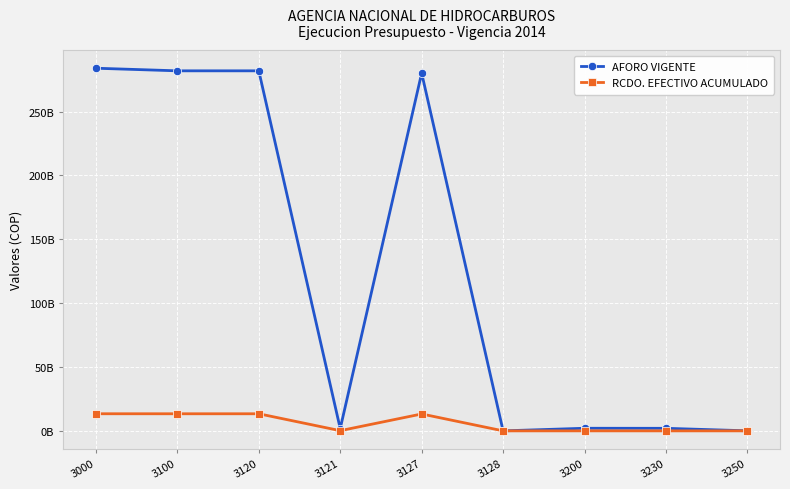

True or false: RCDO. EFECTIVO ACUMULADO and AFORO VIGENTE cross at least once.

False